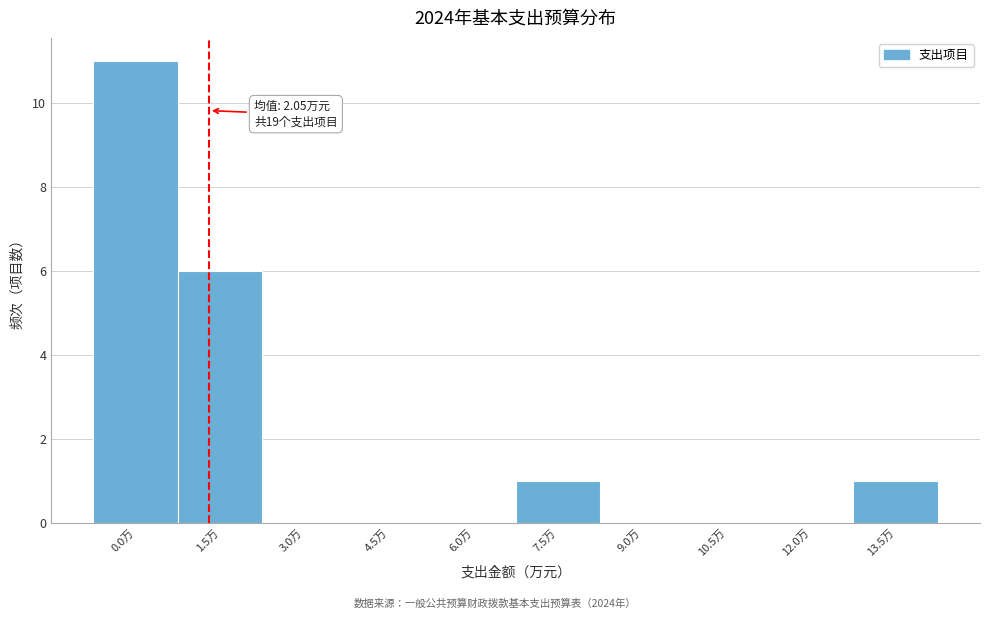

Reading left to right, list all the values displayed in this chart.

0.0万=11	1.5万=6	3.0万=0	4.5万=0	6.0万=0	7.5万=1	9.0万=0	10.5万=0	12.0万=0	13.5万=1